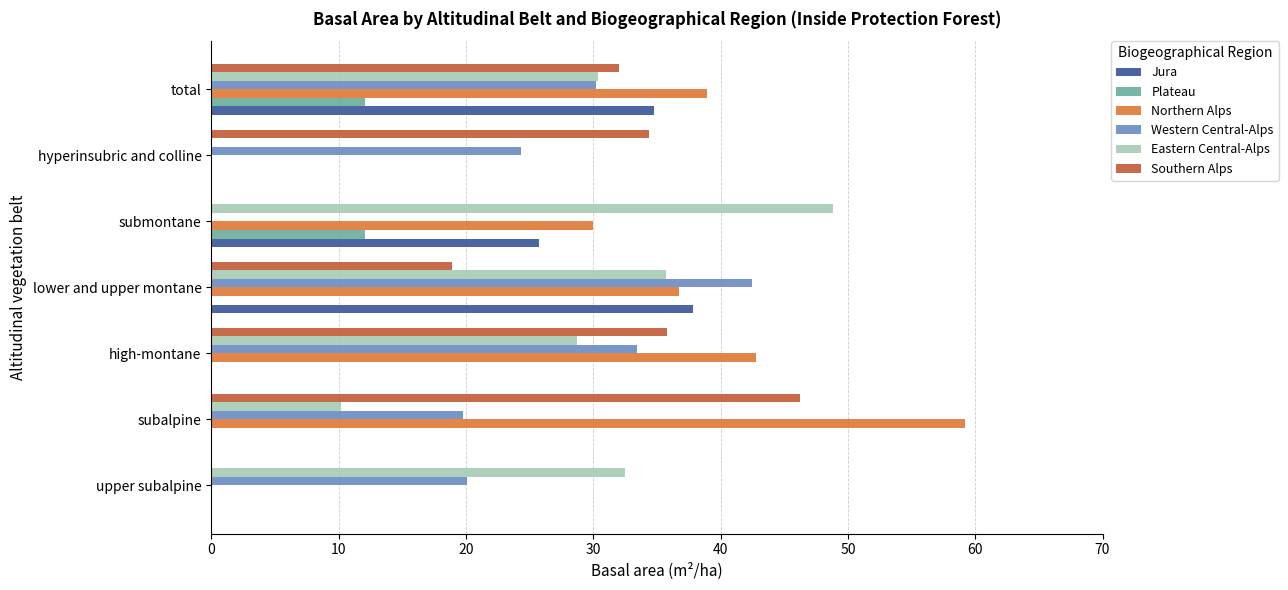

What value does the Western Central-Alps series have at lower and upper montane?

42.5